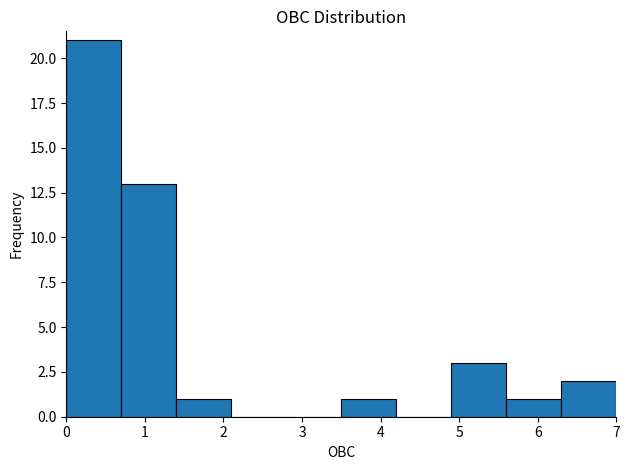

Which range on the x-axis has the tallest bar?

0.0 to 0.7